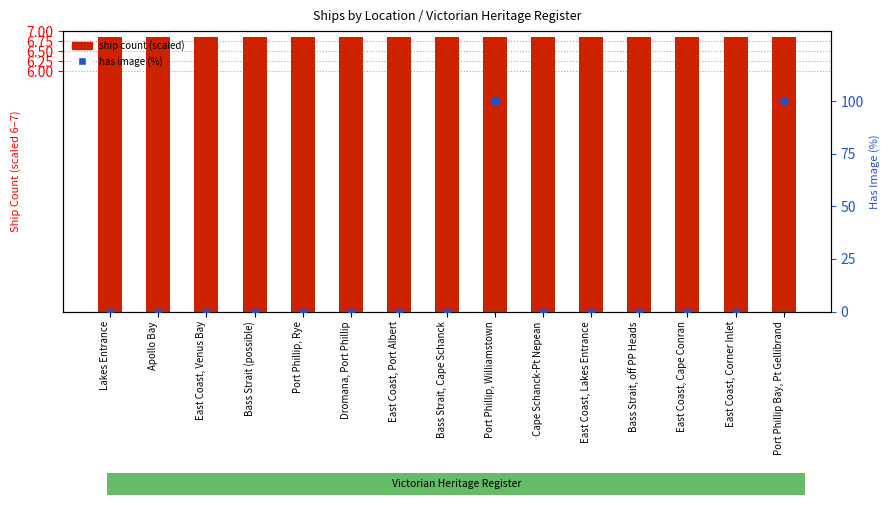

Which series reaches the maximum Y coordinate?

has image (%)